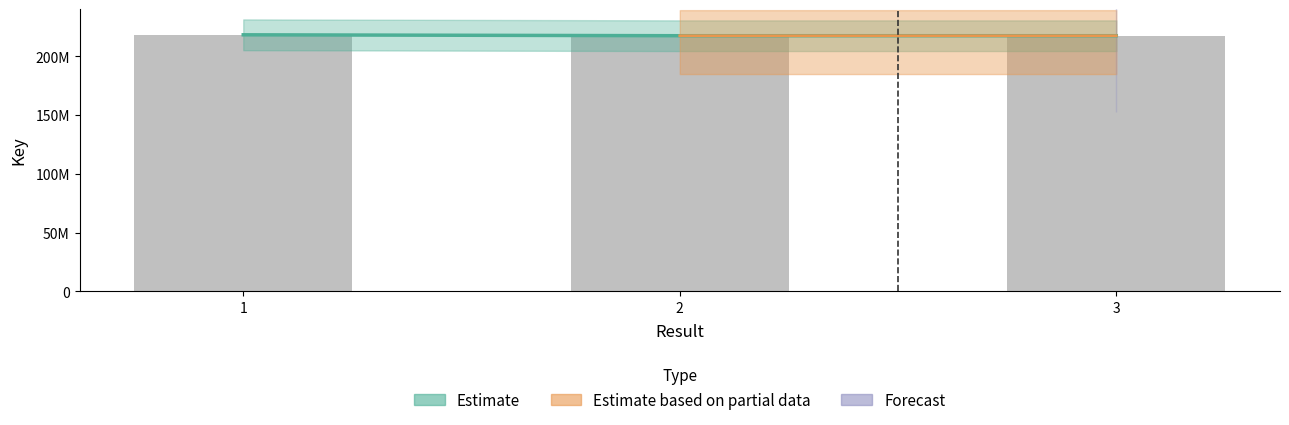

Reading right to left, extract all data points from this chart.

3=217397086	2=217396862	1=218168372